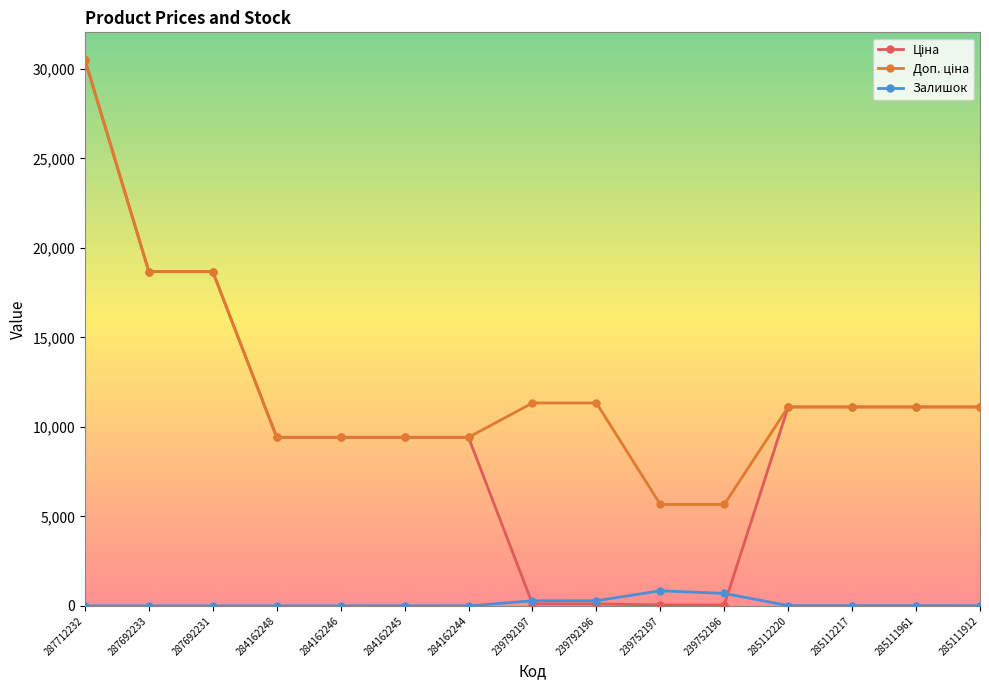

At which category is the sum across all series the highest?

287712232